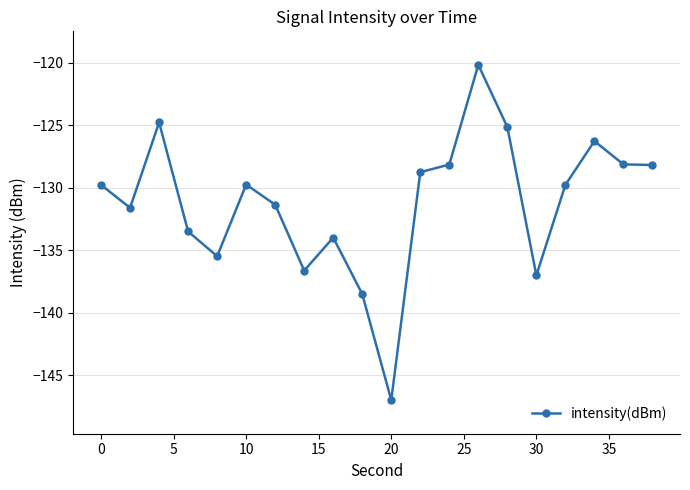

What is the average value?

-131.2